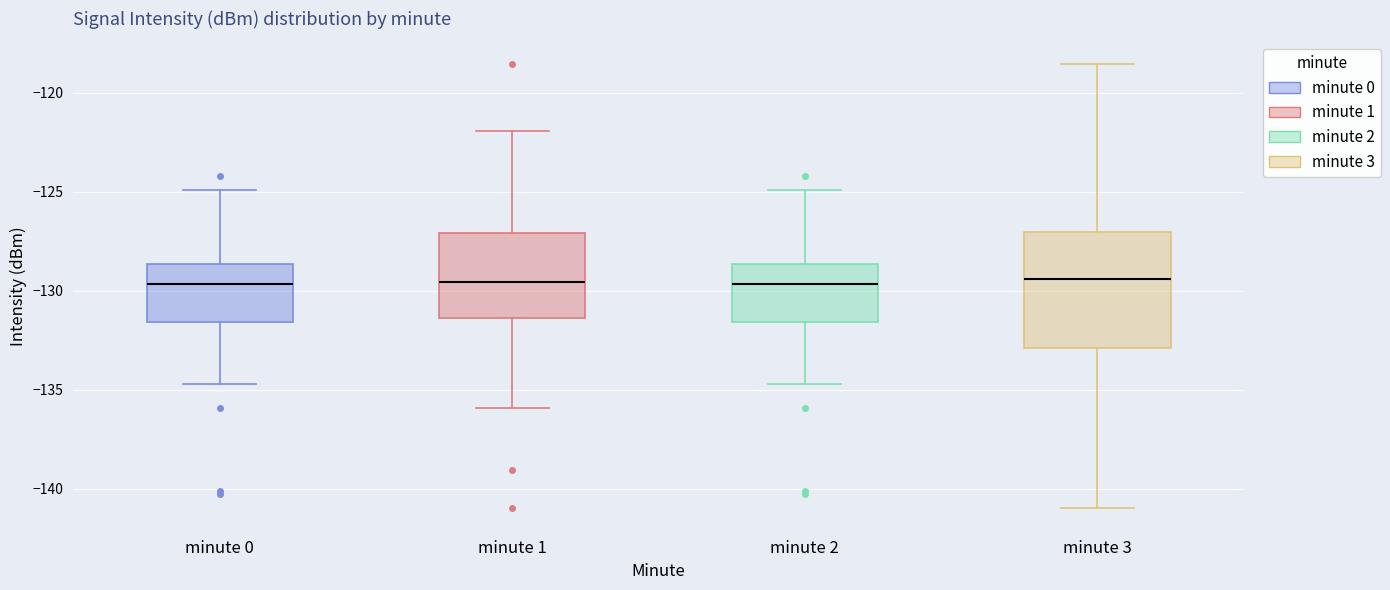

Where does the median line of the box for minute 2 sit on the y-axis? The values are not printed on the chart, so give them approximately, as read against the axis.

-129.5